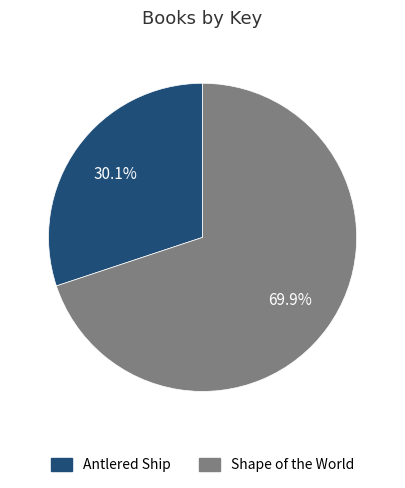

To the nearest percent, what percentage of the pie is Shape of the World?

70%